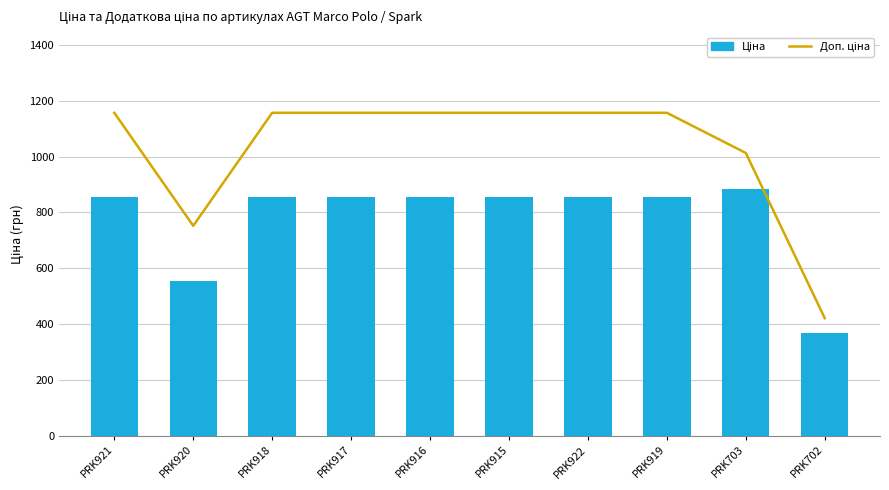

True or false: Ціна has a value of 854.0 at PRK919.

True